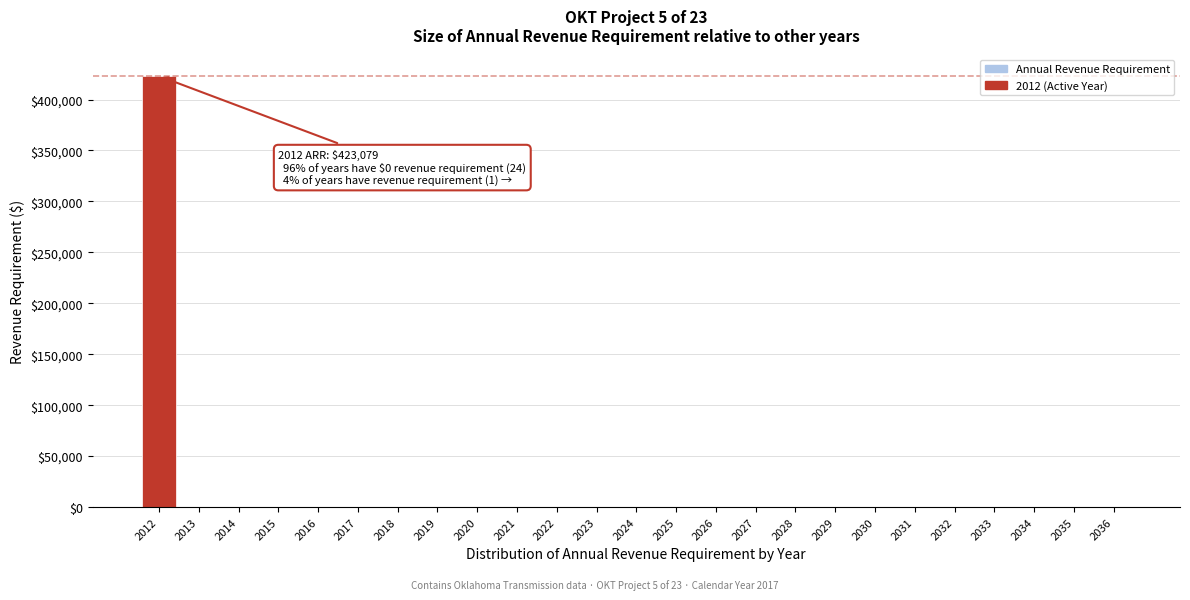

Reading right to left, transcribe all the data shown in this chart.

2036=0.0	2035=0.0	2034=0.0	2033=0.0	2032=0.0	2031=0.0	2030=0.0	2029=0.0	2028=0.0	2027=0.0	2026=0.0	2025=0.0	2024=0.0	2023=0.0	2022=0.0	2021=0.0	2020=0.0	2019=0.0	2018=0.0	2017=0.0	2016=0.0	2015=0.0	2014=0.0	2013=0.0	2012=423079.0